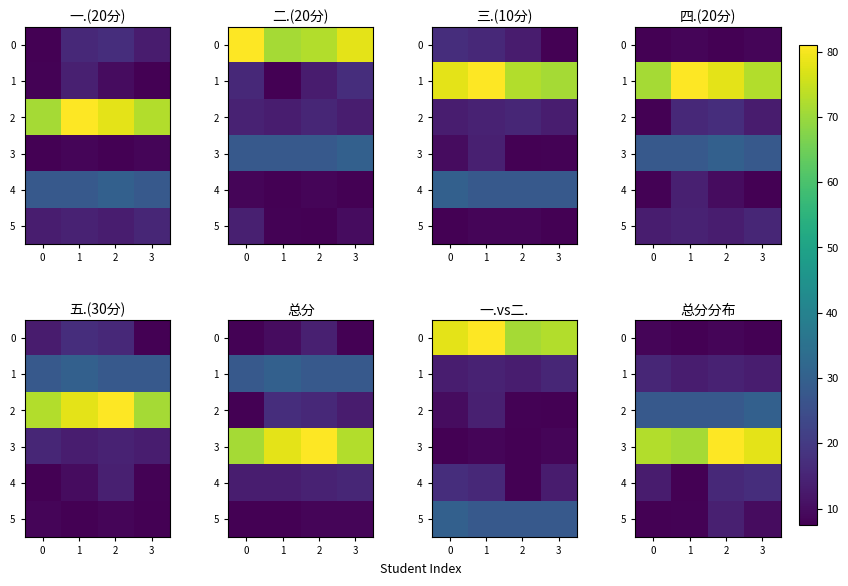

What is the sum of all 5 values?

39.5